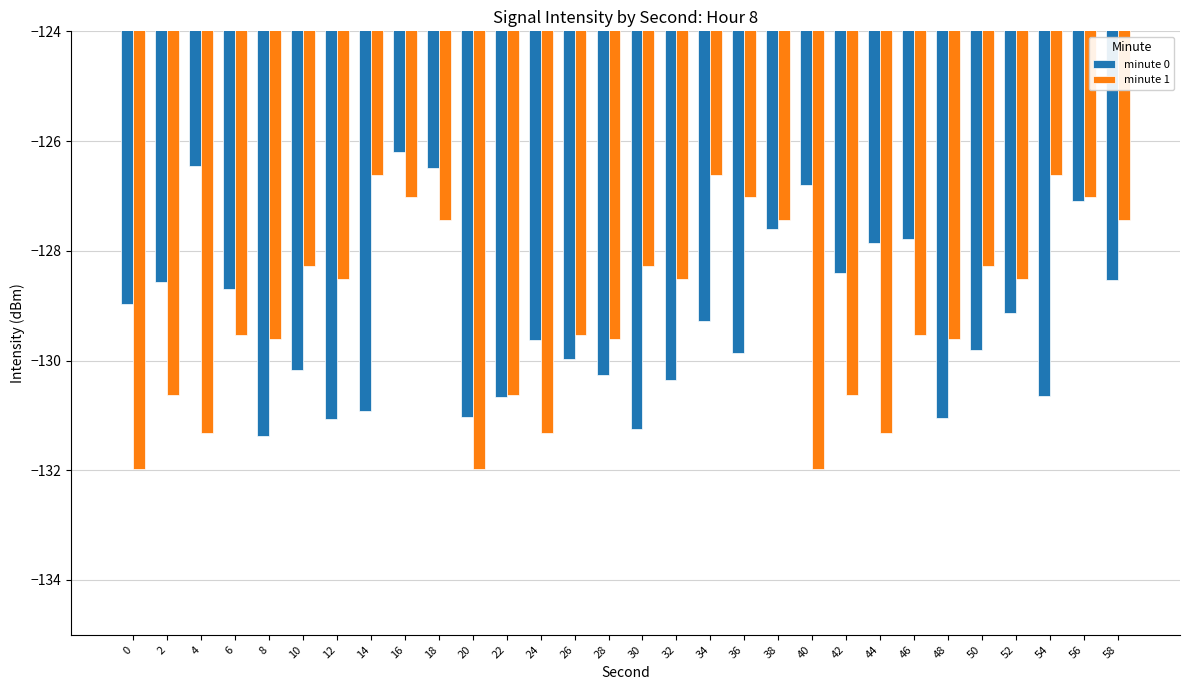

At which category is the sum across all series the highest?

16